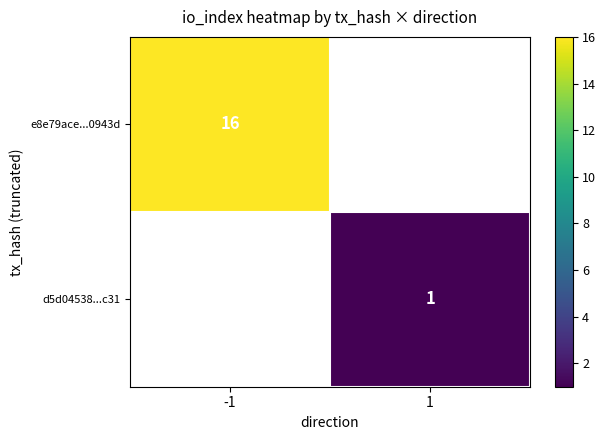

The e8e79ace...0943d series shows 16 at -1. True or false?

True